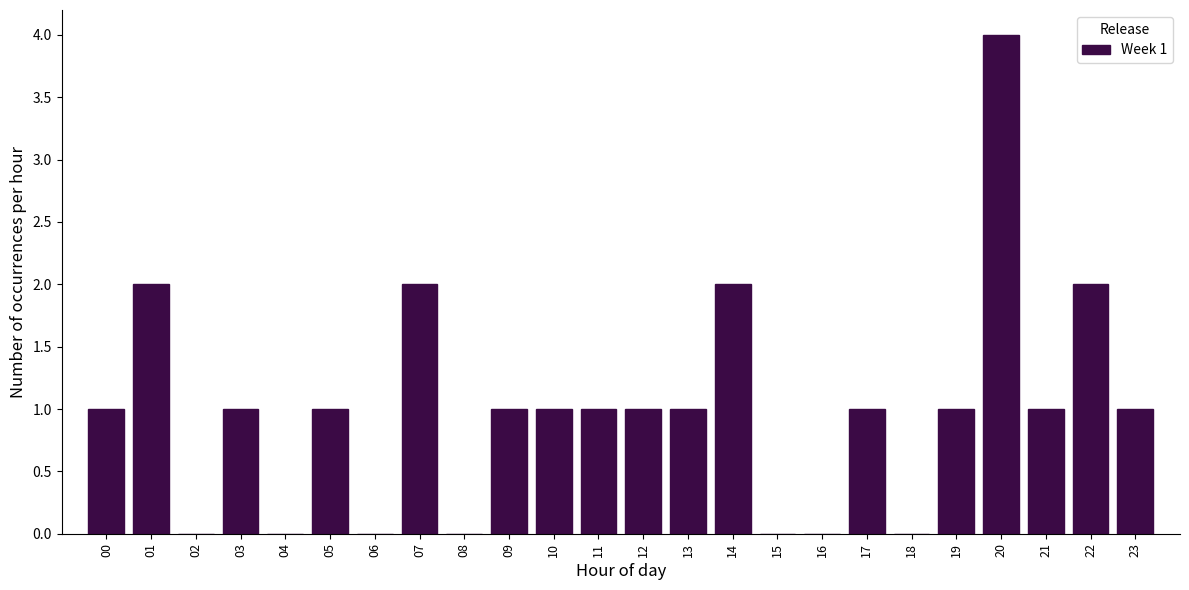

Reading left to right, list all the values displayed in this chart.

00=1	01=2	02=0	03=1	04=0	05=1	06=0	07=2	08=0	09=1	10=1	11=1	12=1	13=1	14=2	15=0	16=0	17=1	18=0	19=1	20=4	21=1	22=2	23=1